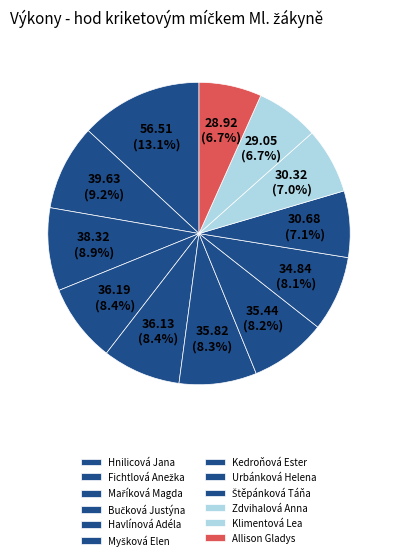

Which category has the smallest portion of the pie?

Allison Gladys